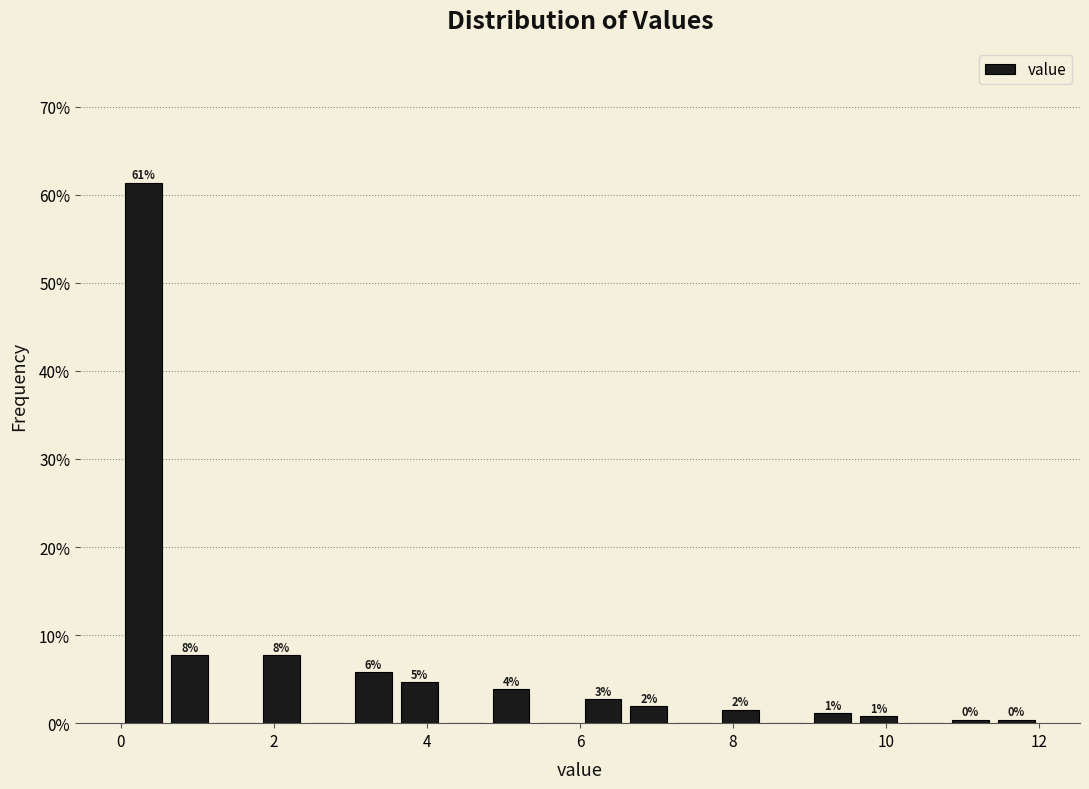

Around what value on the x-axis is the tallest bar? Give the approximate position of its centre, as read against the axis.

0.4